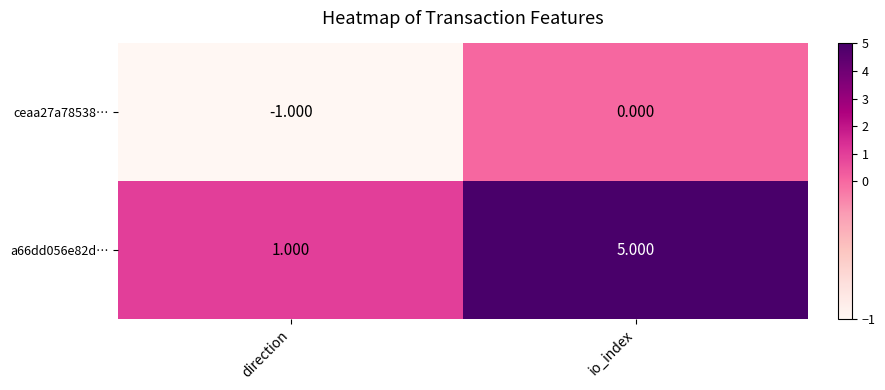

Which label corresponds to the largest value in the chart?

io_index